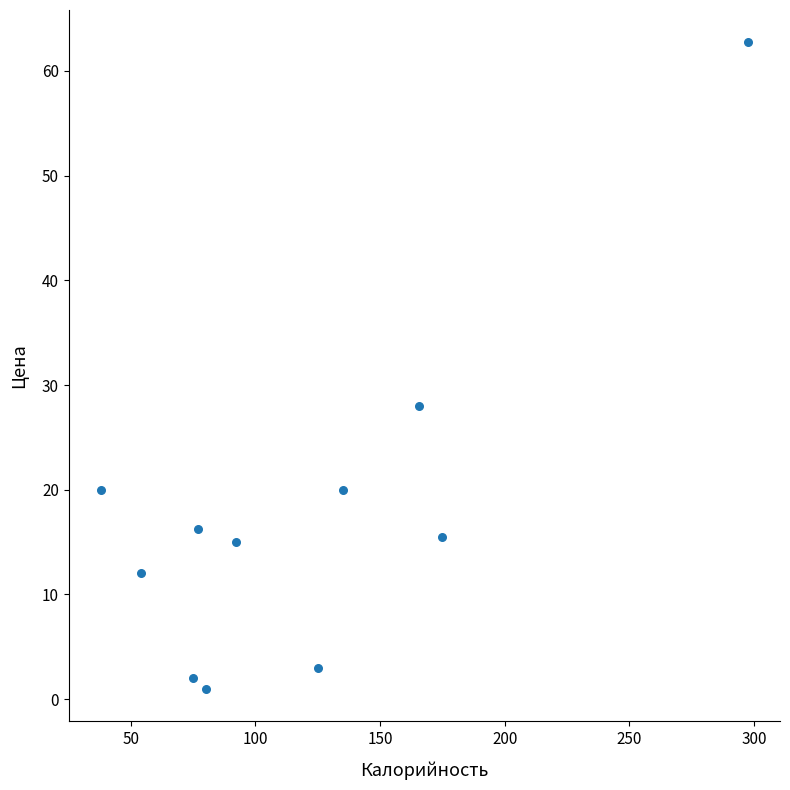

What Y value in the scatter plot is closest to 31?

28.0